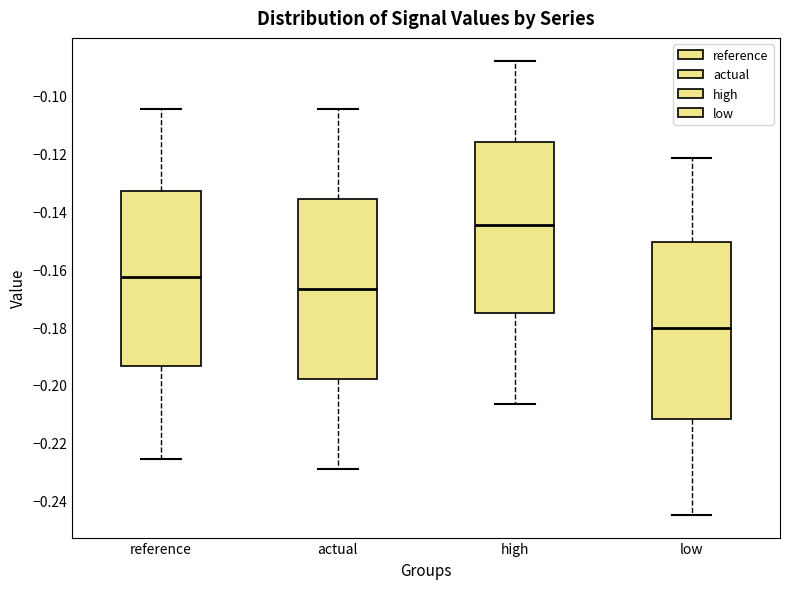

Which box has the highest median line?

high